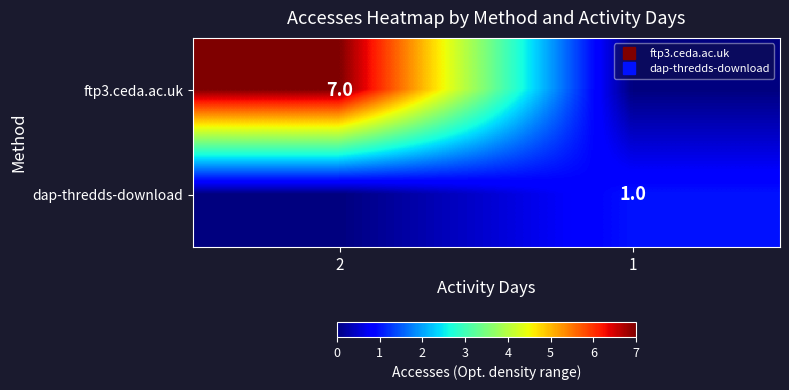

Between 2 and 1, which series saw the biggest shift?

ftp3.ceda.ac.uk